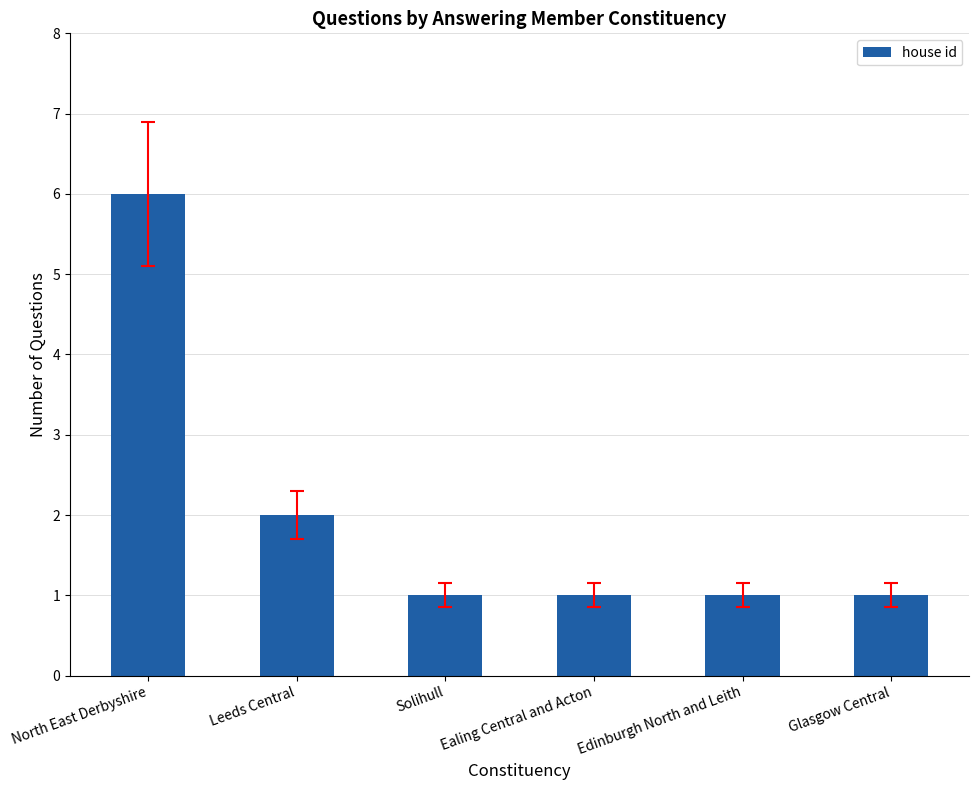

Reading right to left, transcribe all the data shown in this chart.

Glasgow Central=1	Edinburgh North and Leith=1	Ealing Central and Acton=1	Solihull=1	Leeds Central=2	North East Derbyshire=6